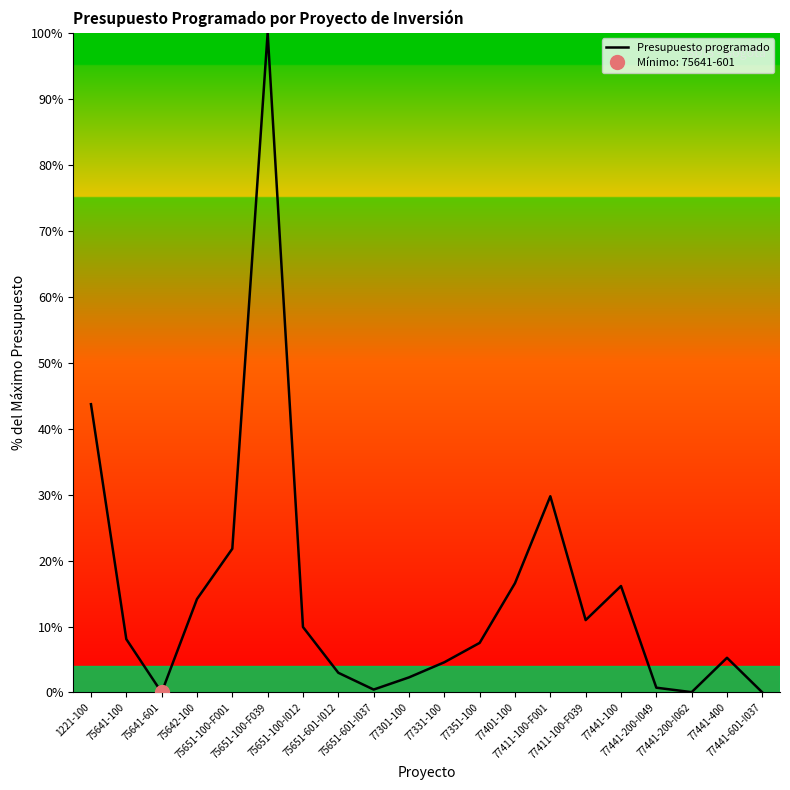

Reading left to right, extract all data points from this chart.

1221-100=43.7	75641-100=8.1	75641-601=0.0	75642-100=14.2	75651-100-F001=21.8	75651-100-F039=100.0	75651-100-I012=9.9	75651-601-I012=3.0	75651-601-I037=0.4	77301-100=2.3	77331-100=4.6	77351-100=7.5	77401-100=16.6	77411-100-F001=29.7	77411-100-F039=11.0	77441-100=16.1	77441-200-I049=0.7	77441-200-I062=0.0	77441-400=5.3	77441-601-I037=0.0